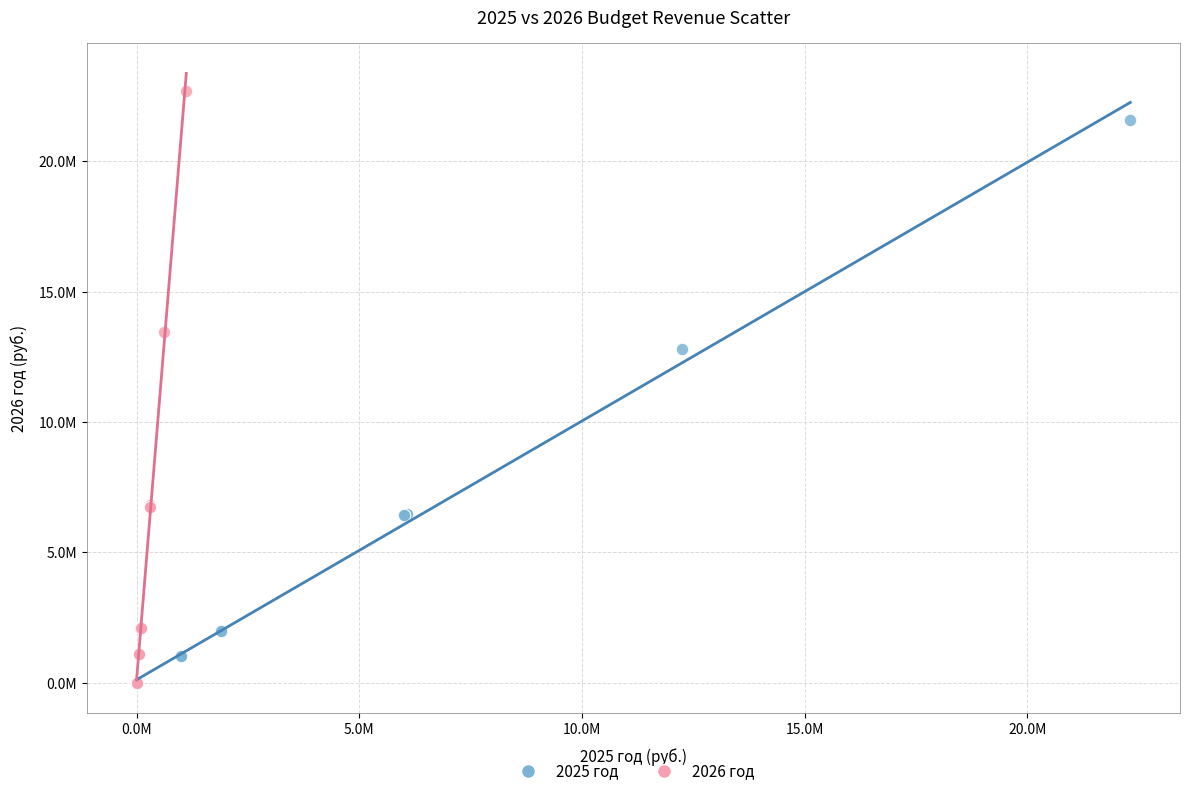

Which series has the largest Y range (max minus min)?

2026 год